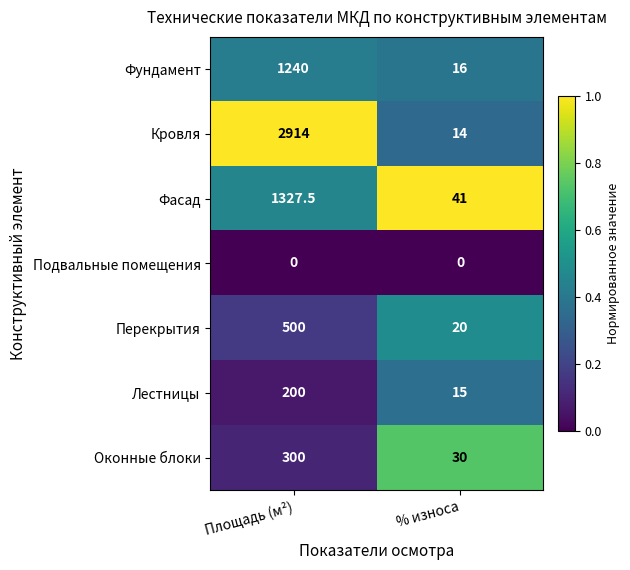

Count the number of categories in the chart.

2